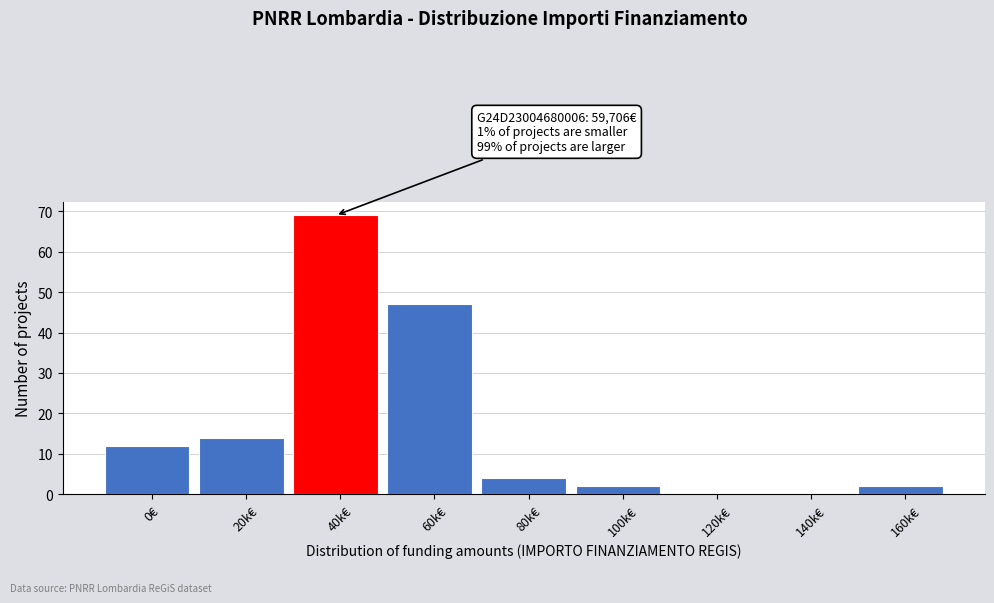

Reading left to right, what are all the values shown in this chart?

0€=12	20k€=14	40k€=69	60k€=47	80k€=4	100k€=2	120k€=0	140k€=0	160k€=2